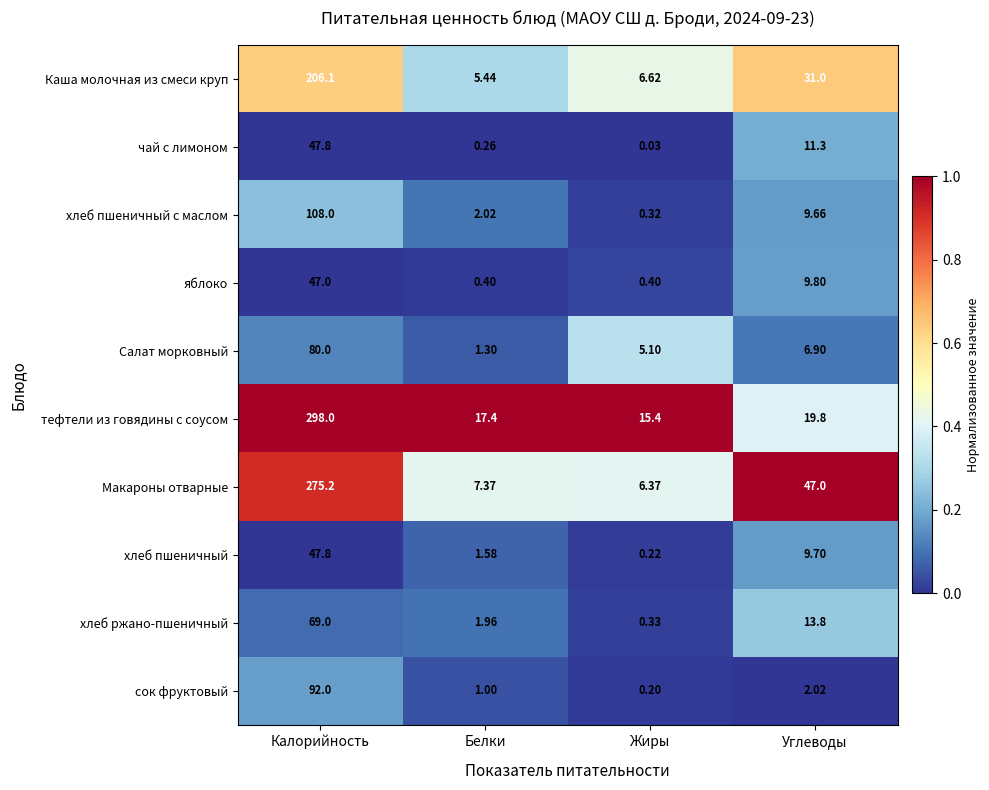

Between Жиры and Углеводы, which series saw the biggest shift?

Макароны отварные